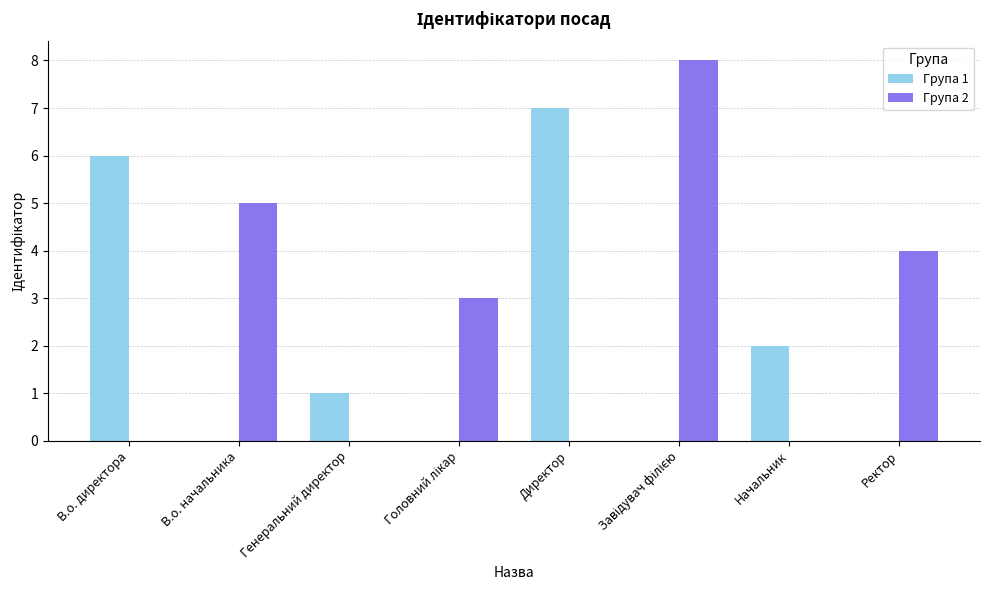

Is it true that Група 1 equals 1 at Генеральний директор?

True